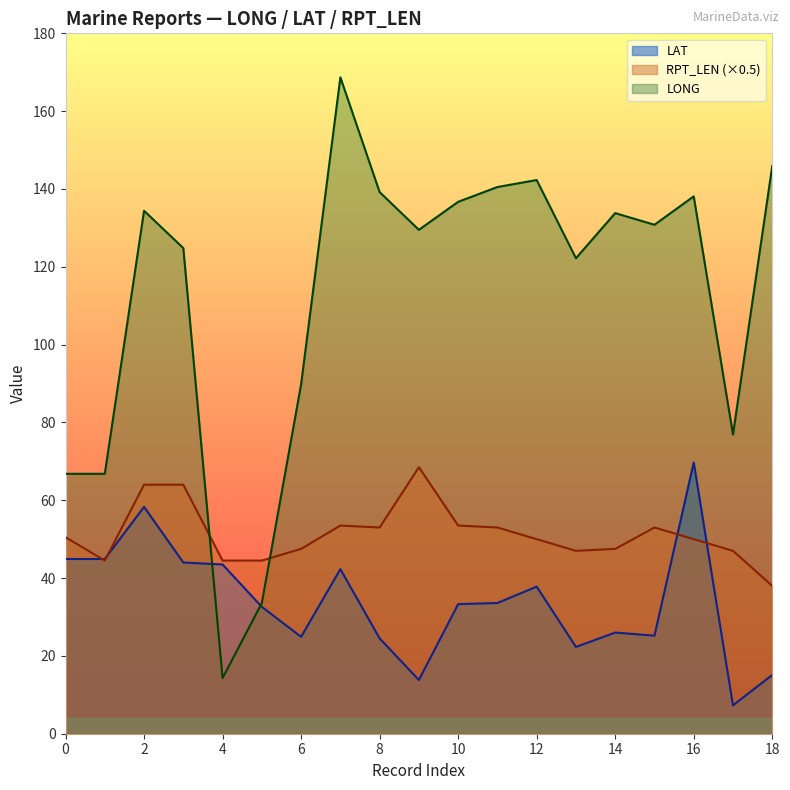

What is the lowest value of the LONG series?

14.3